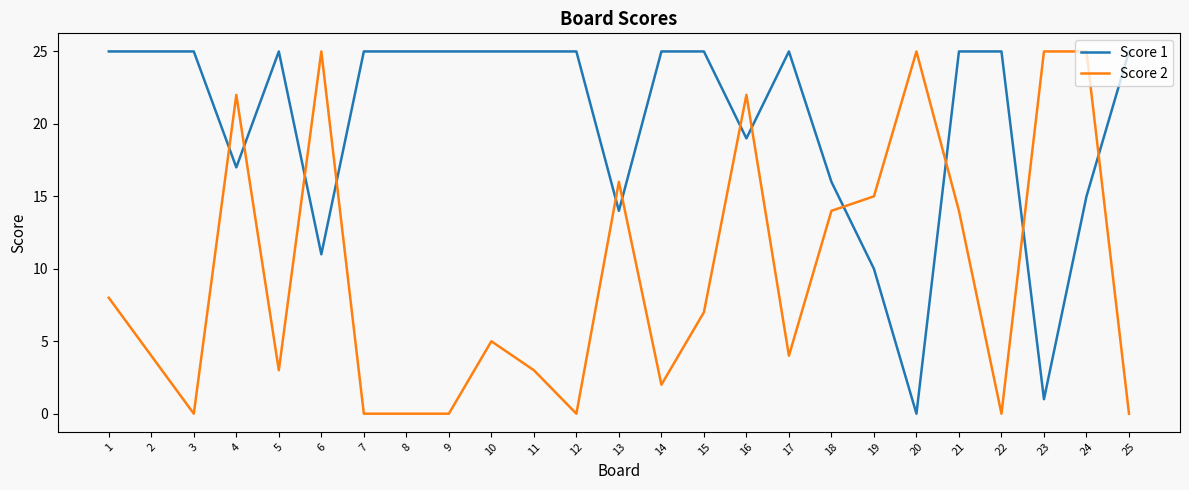

Count the number of data series in this chart.

2